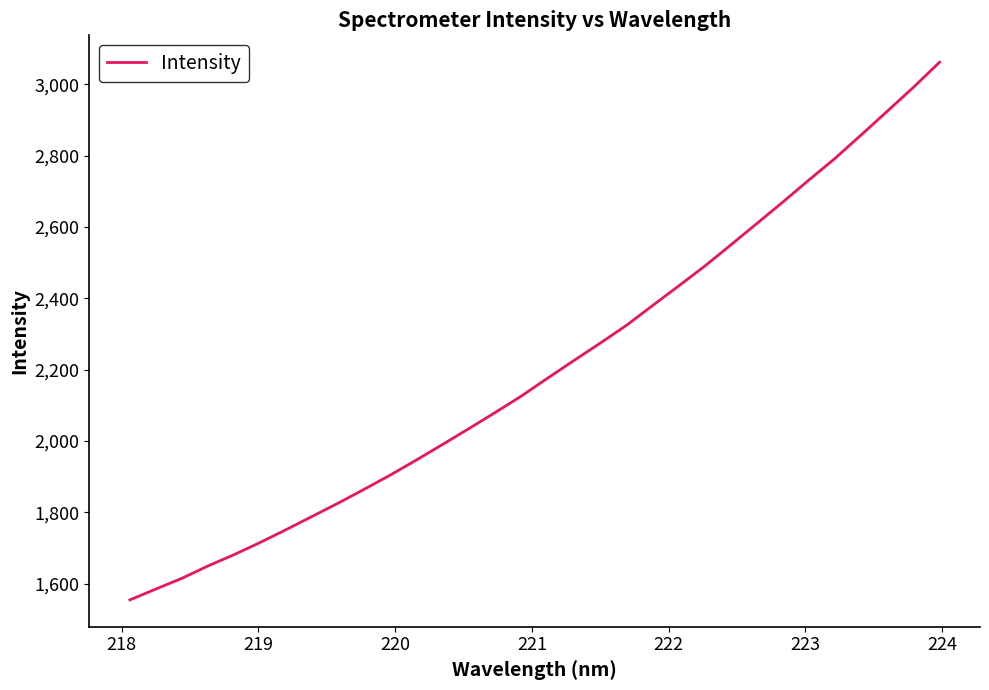

What is the sum of all values?

70630.9